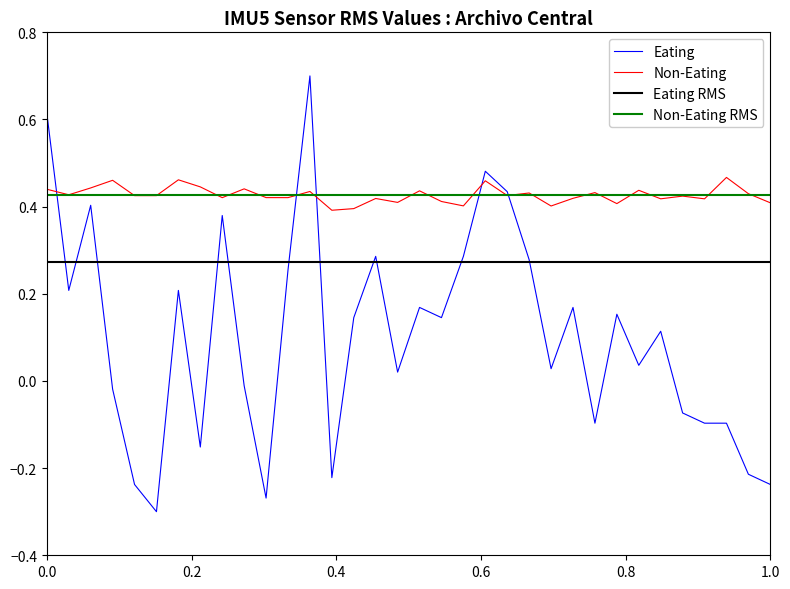

What is the maximum value for Eating?

0.7